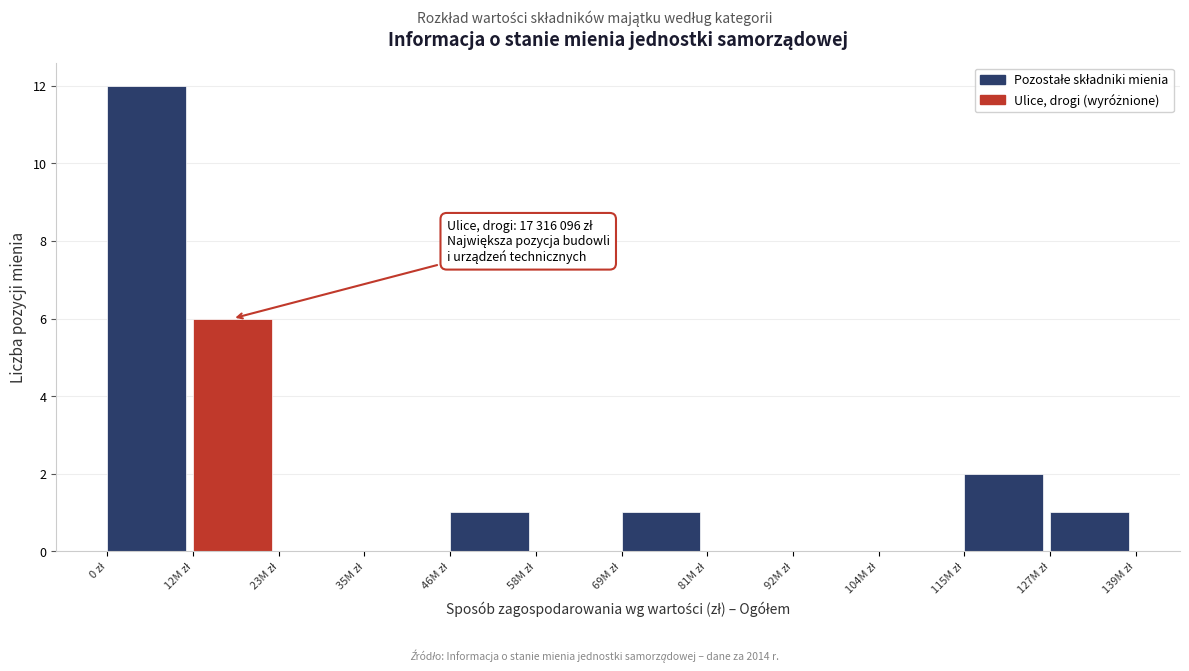

What is the greatest value displayed?

12